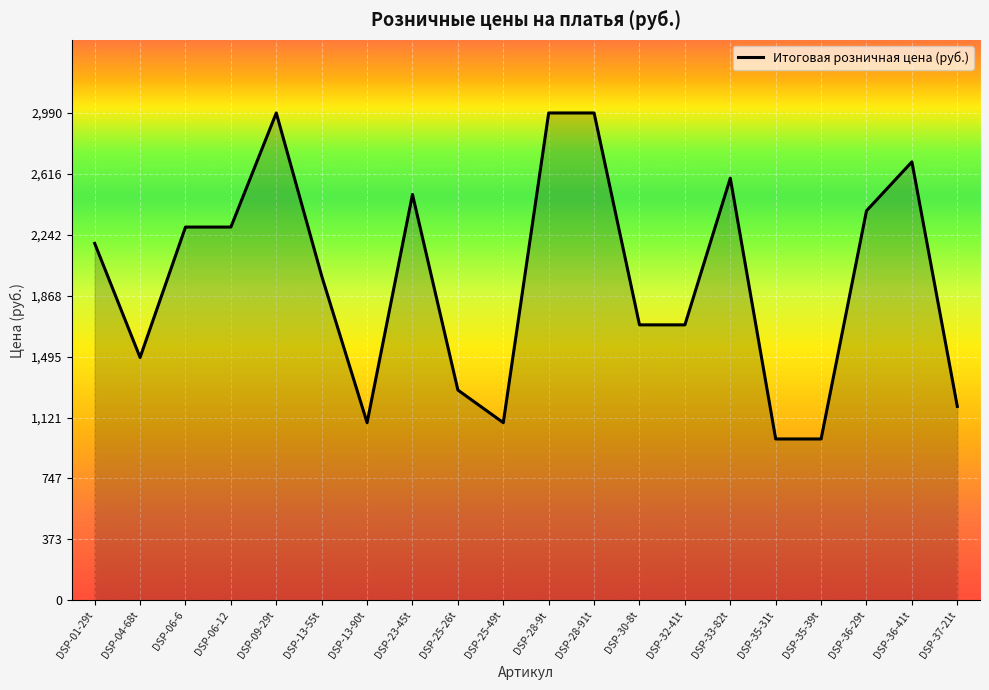

Reading left to right, what are all the values shown in this chart?

DSP-01-29t=2190	DSP-04-68t=1490	DSP-06-6=2290	DSP-06-12=2290	DSP-09-29t=2990	DSP-13-55t=1990	DSP-13-90t=1090	DSP-23-45t=2490	DSP-25-26t=1290	DSP-25-49t=1090	DSP-28-9t=2990	DSP-28-91t=2990	DSP-30-8t=1690	DSP-32-41t=1690	DSP-33-82t=2590	DSP-35-31t=990	DSP-35-39t=990	DSP-36-29t=2390	DSP-36-41t=2690	DSP-37-21t=1190